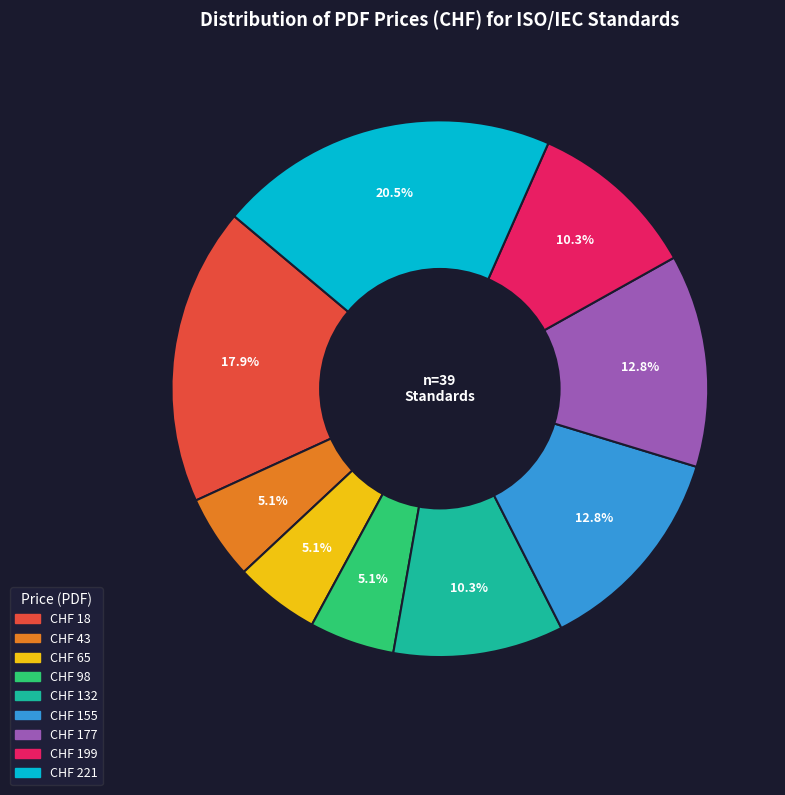

Is there a majority slice in this chart?

No